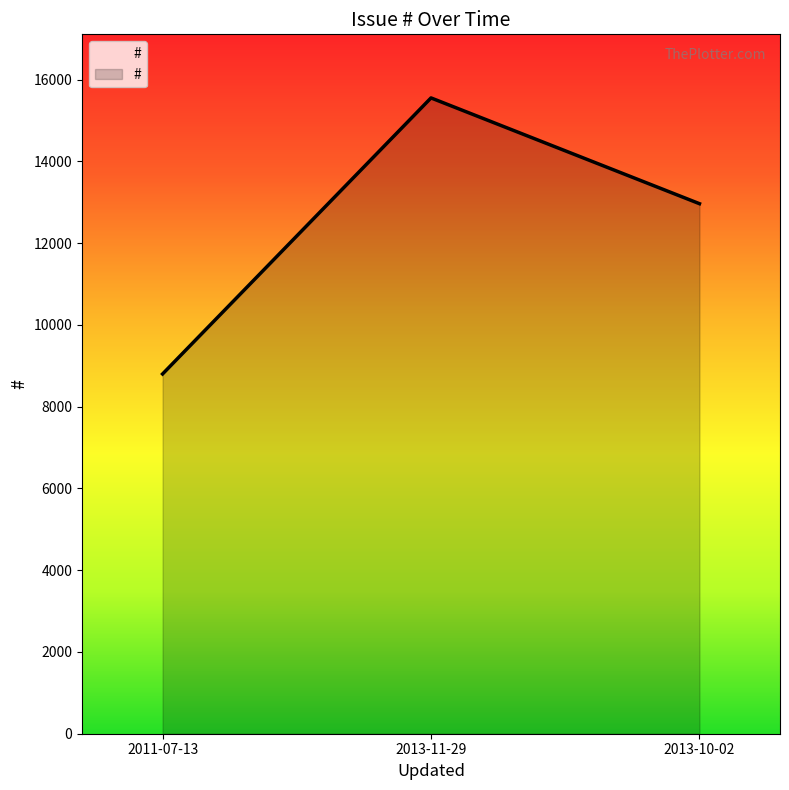

What is the maximum value shown in the chart?

15551